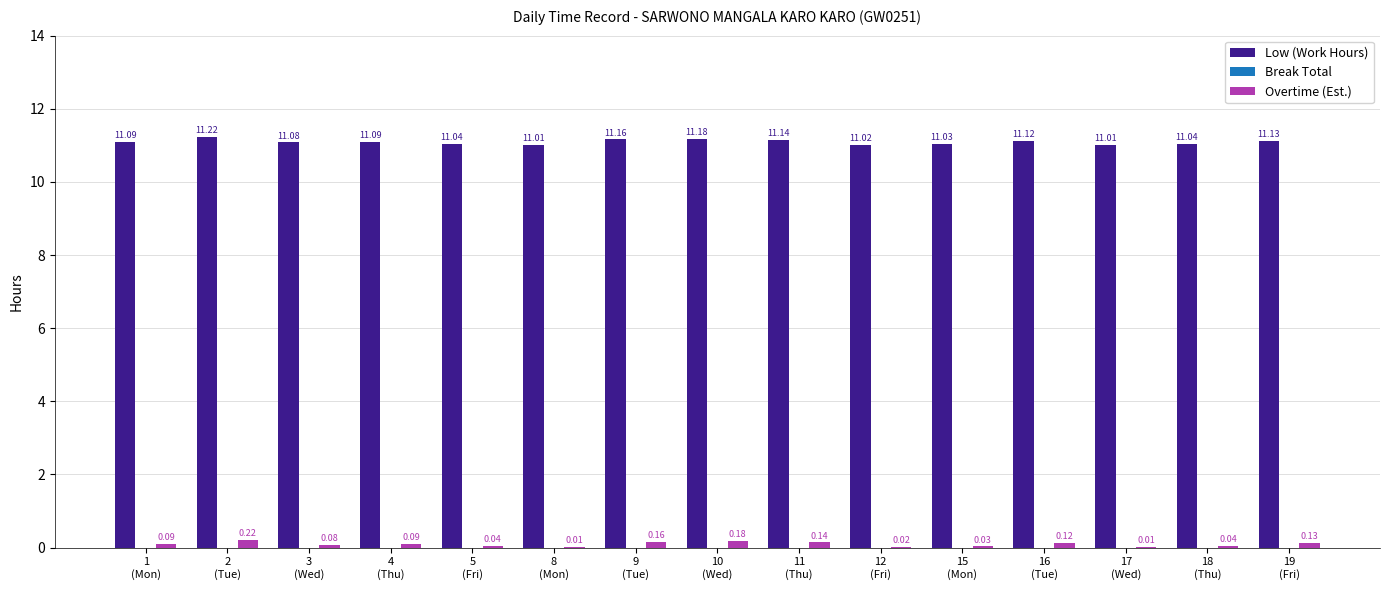

Which series has the largest total across all categories?

Low (Work Hours)